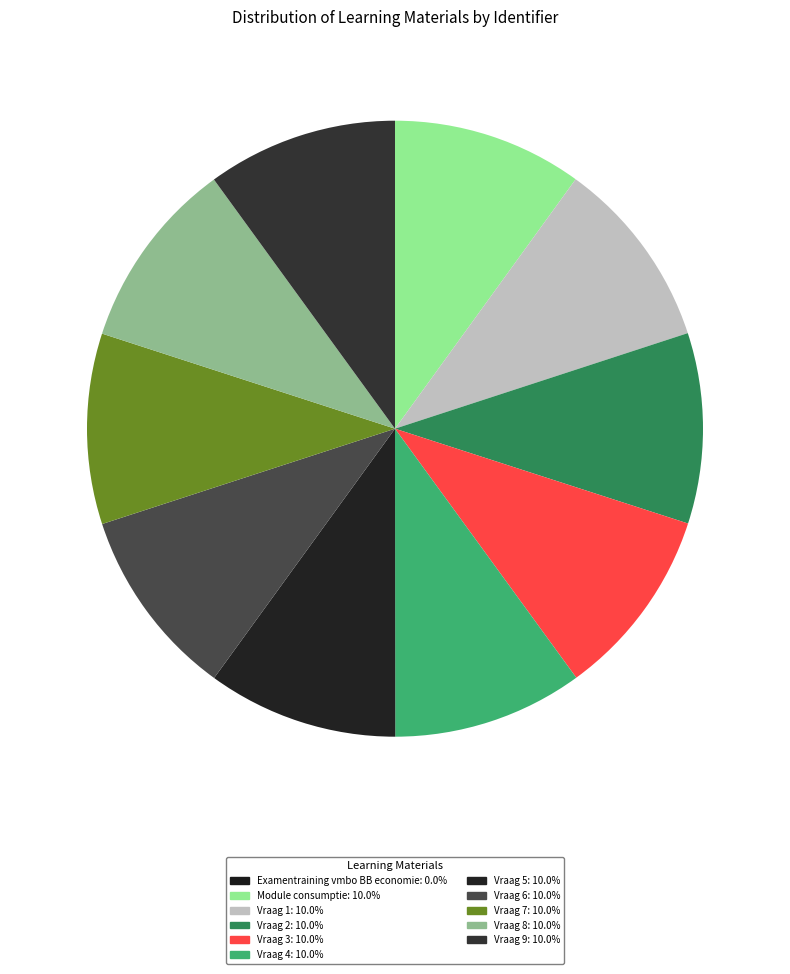

Does any single category account for the majority?

No